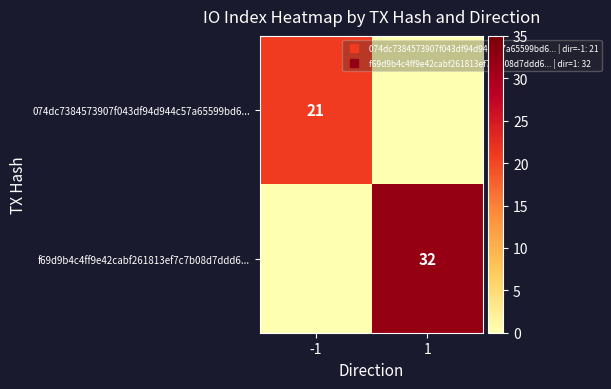

What is the highest value of the f69d9b4c4ff9e42cabf261813ef7c7b08d7ddd6... series?

32